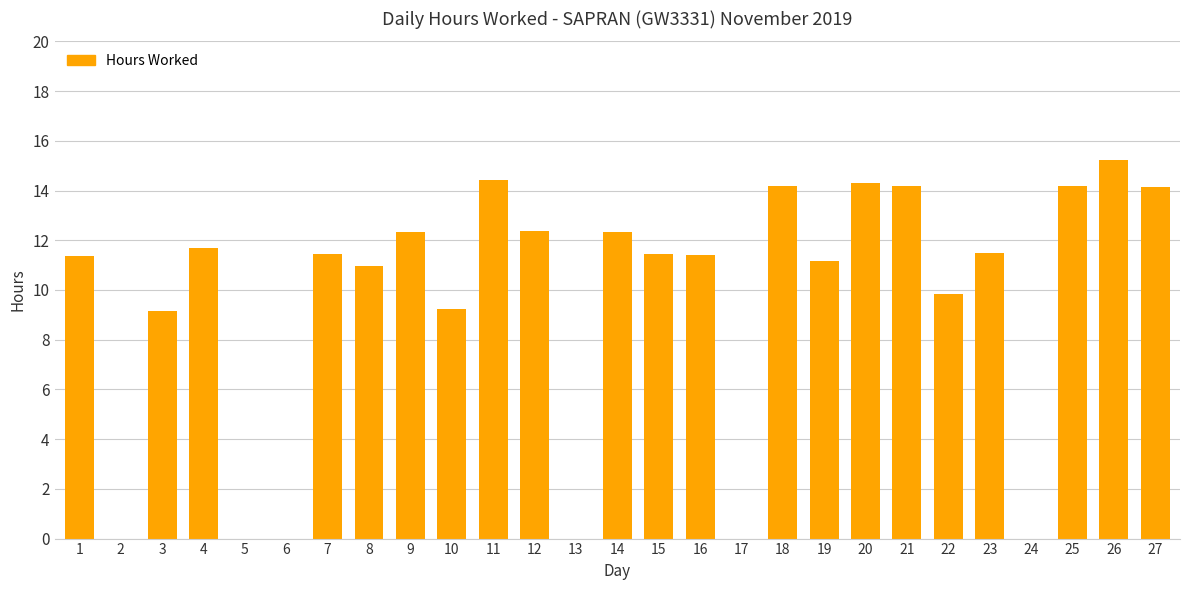

What is the maximum value shown in the chart?

15.2